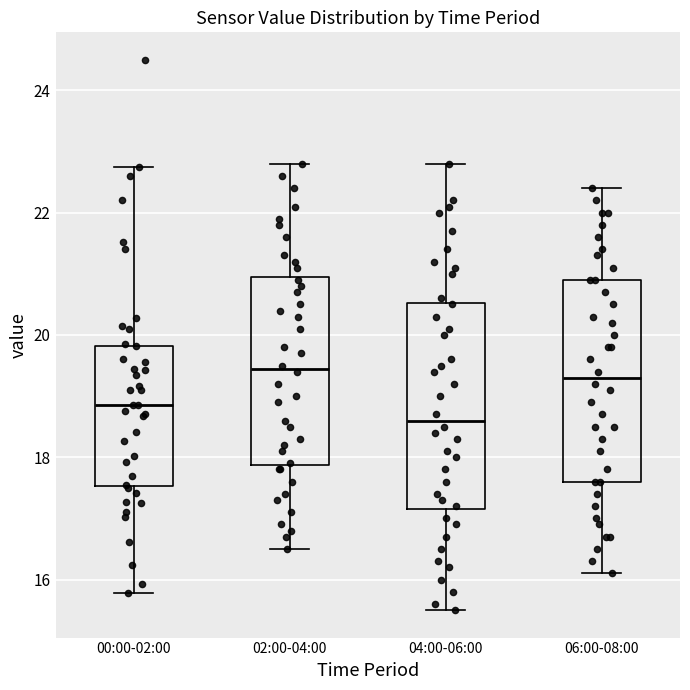

Where does the median line of the box for 06:00-08:00 sit on the y-axis? The values are not printed on the chart, so give them approximately, as read against the axis.

19.4